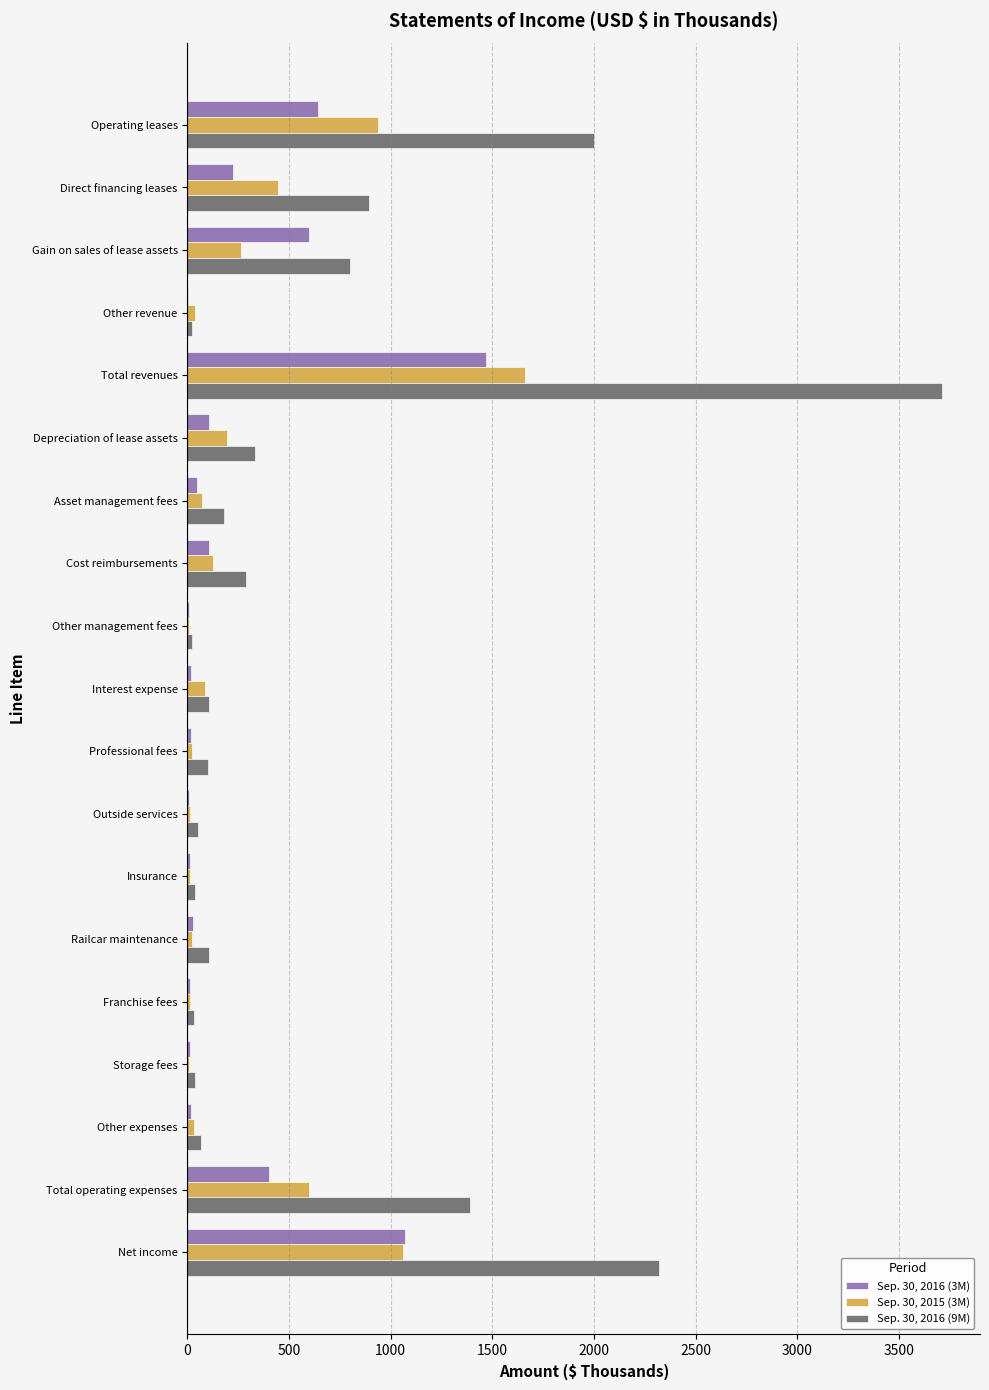

Which series has the largest total across all categories?

Sep. 30, 2016 (9M)